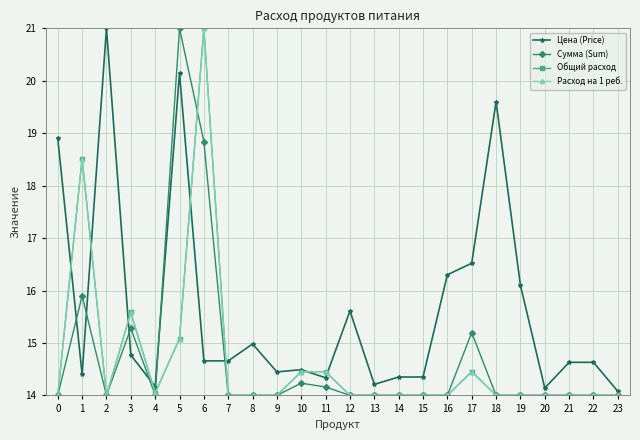

Does the chart have visible grid lines?

Yes